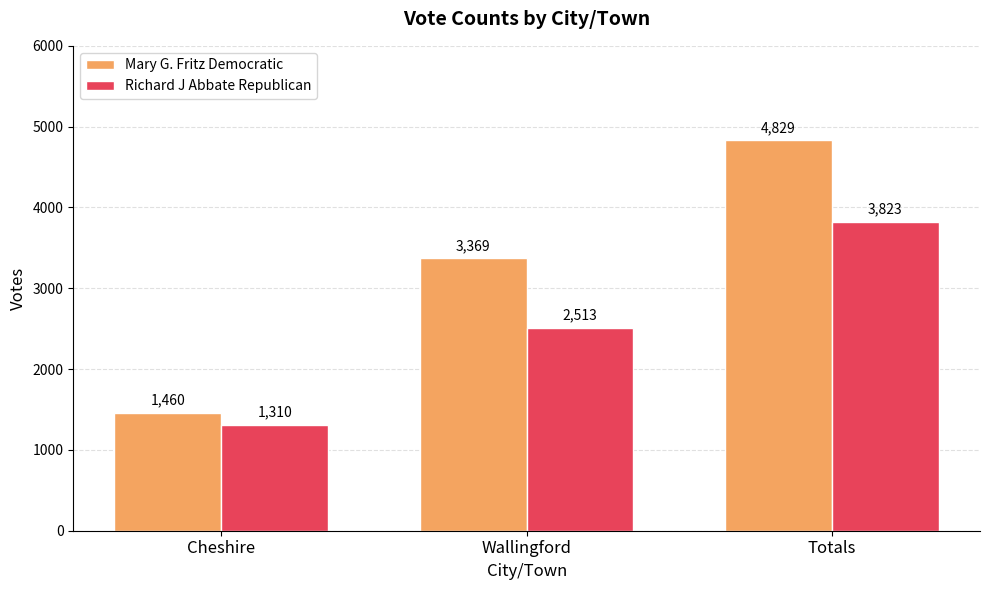

What is the sum of all Mary G. Fritz Democratic values?

9658